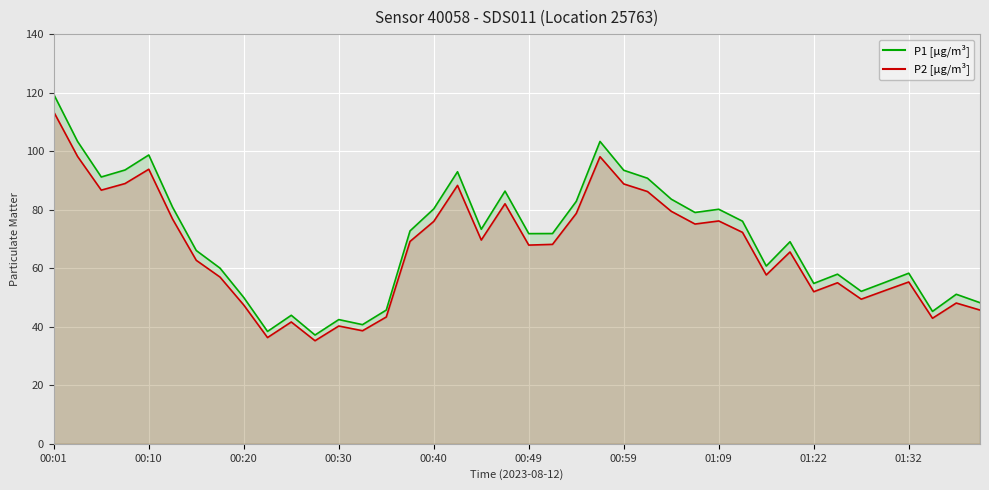

Reading left to right, list all the values displayed in this chart.

P1 [µg/m³]: 119.4	103.3	91.2	93.6	98.7	80.9	66.0	60.0	50.0	38.4	43.9	37.2	42.5	40.7	45.7	72.8	80.3	93.0	73.3	86.3	71.8	71.8	82.8	103.3	93.5	90.8	83.6	79.0	80.2	76.1	60.8	69.0	54.8	58.0	52.1	55.2	58.3	45.2	51.1	48.2
P2 [µg/m³]: 113.4	98.2	86.7	88.9	93.8	76.8	62.7	57.0	47.4	36.3	41.6	35.2	40.2	38.6	43.3	69.2	76.0	88.3	69.6	82.0	67.9	68.2	78.7	98.1	88.8	86.2	79.5	75.1	76.2	72.2	57.7	65.5	52.0	55.0	49.4	52.4	55.3	42.9	48.1	45.7